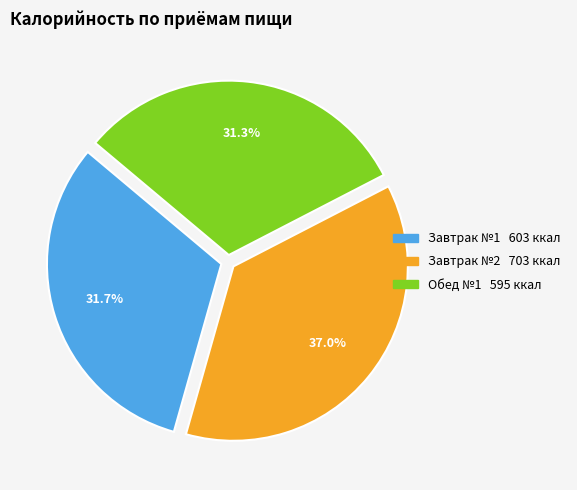

Does any single category account for the majority?

No